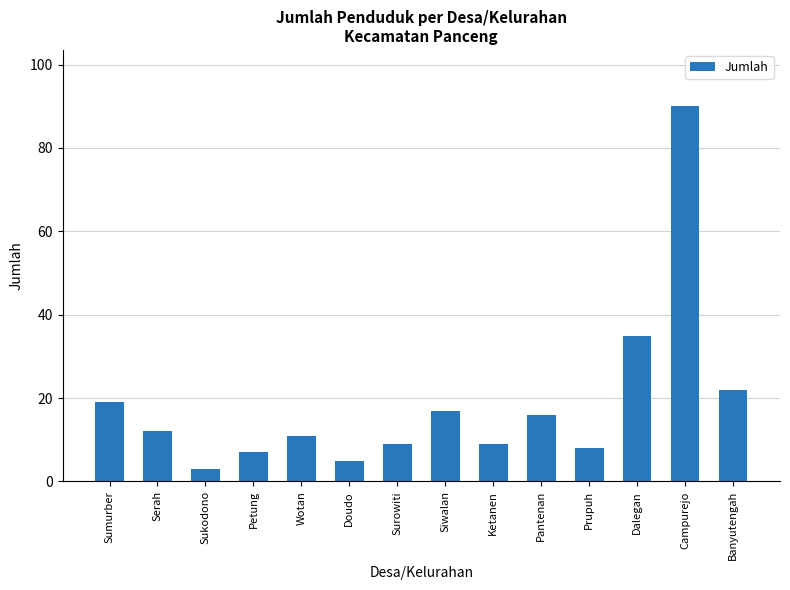

Reading left to right, what are all the values shown in this chart?

Sumurber=19	Serah=12	Sukodono=3	Petung=7	Wotan=11	Doudo=5	Surowiti=9	Siwalan=17	Ketanen=9	Pantenan=16	Prupuh=8	Dalegan=35	Campurejo=90	Banyutengah=22